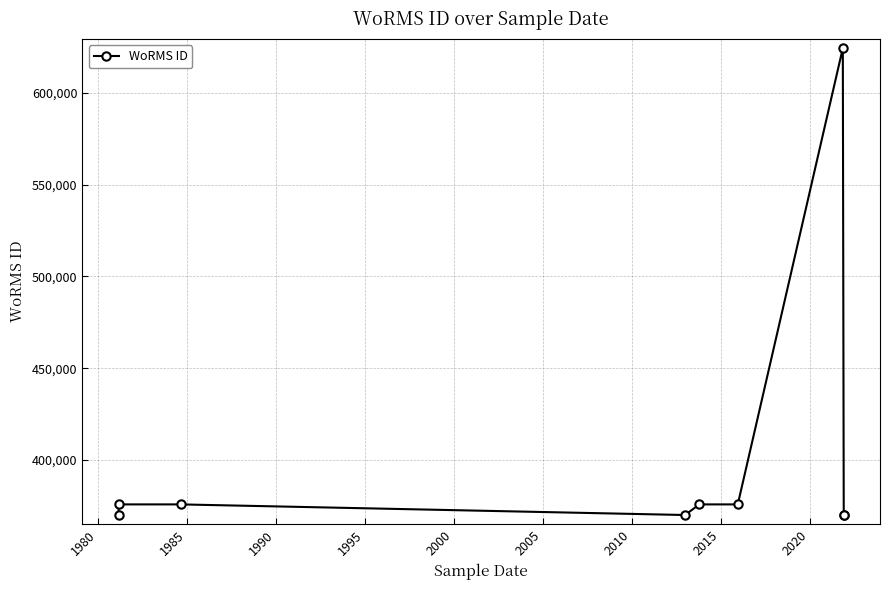

Reading right to left, list all the values displayed in this chart.

370098	370098	624302	375880	375881	370097	375880	375881	370097